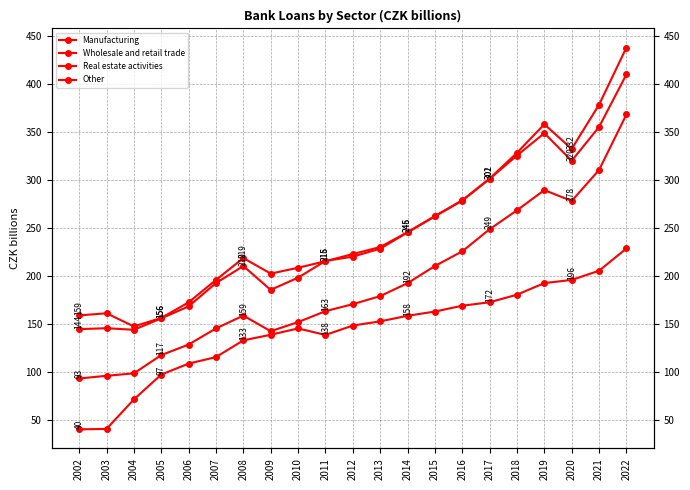

At which category is the sum across all series the highest?

2022